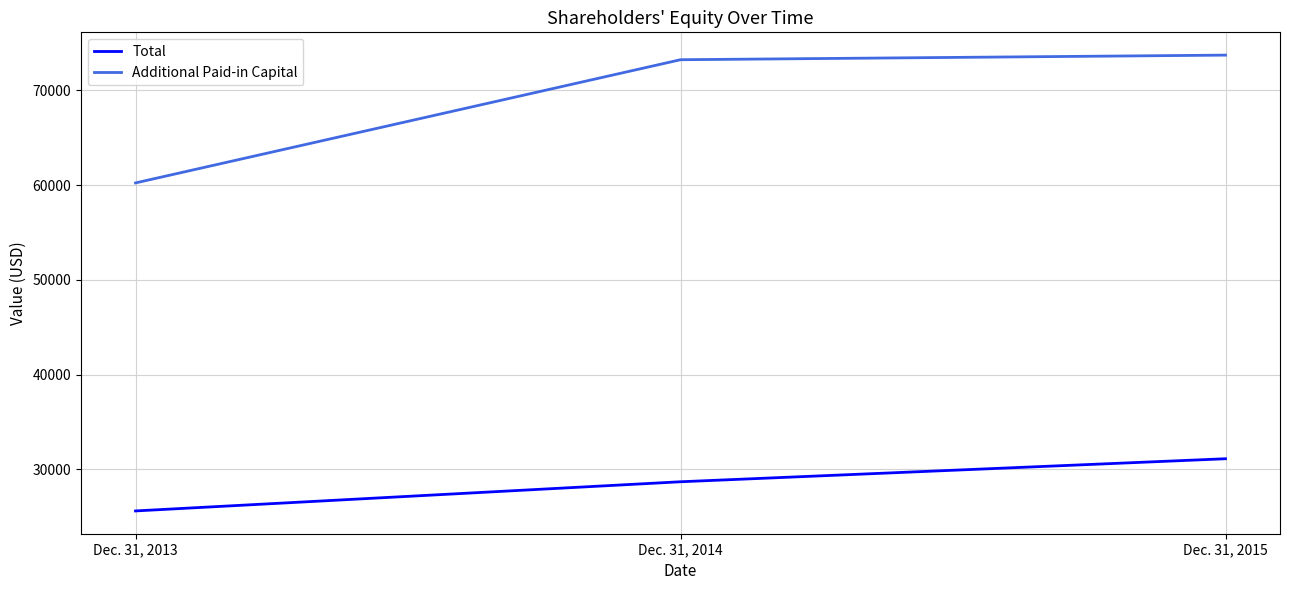

What is the difference between the highest and lowest values at Dec. 31, 2013?

34602